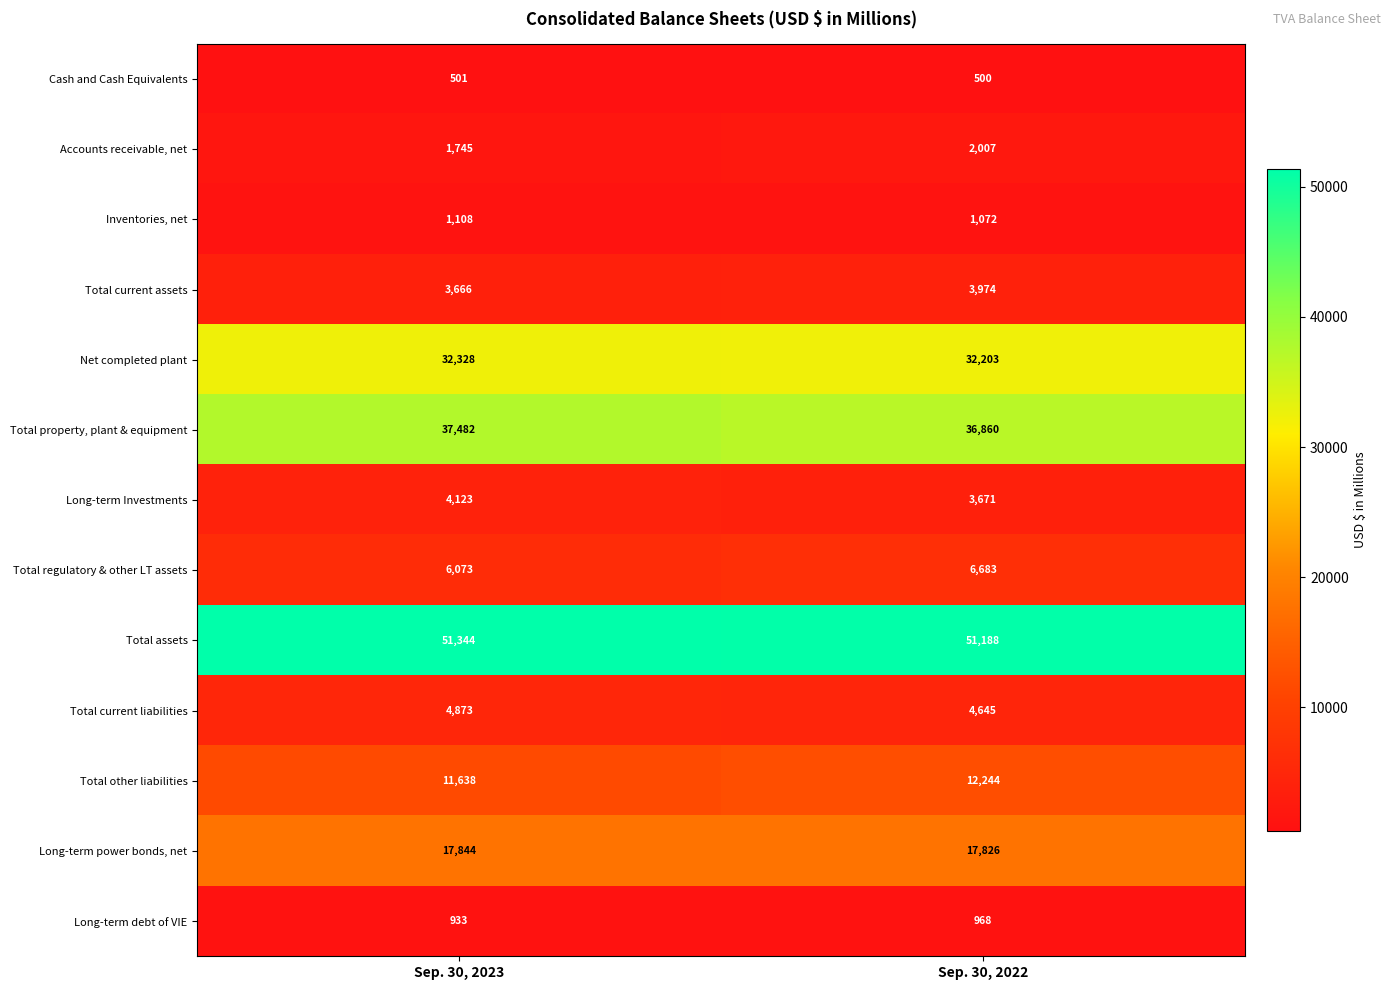

True or false: Total other liabilities has a value of 12244 at Sep. 30, 2022.

True